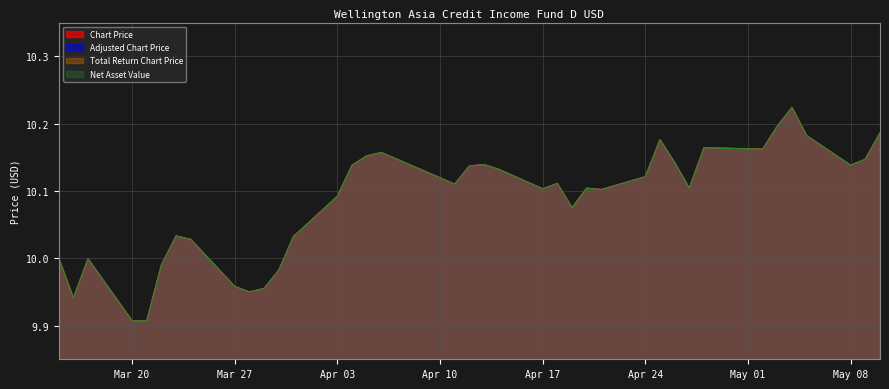

How many interior local peaks does the Net Asset Value series have?

9